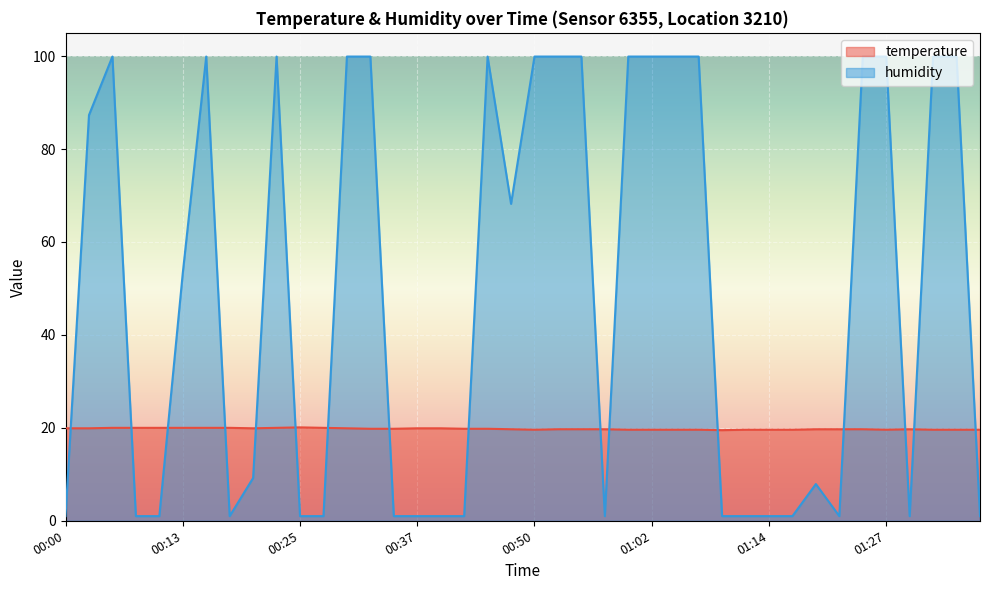

Reading left to right, what are all the values shown in this chart?

temperature: 00:00=19.9	00:03=19.9	00:05=20.0	00:08=20.0	00:10=20.0	00:13=20.0	00:15=20.0	00:17=20.0	00:20=19.9	00:22=20.0	00:25=20.1	00:27=20.0	00:30=19.9	00:32=19.8	00:35=19.8	00:37=19.9	00:40=19.9	00:42=19.8	00:45=19.8	00:47=19.7	00:50=19.6	00:52=19.7	00:55=19.7	00:57=19.7	01:00=19.6	01:02=19.6	01:05=19.6	01:07=19.6	01:10=19.5	01:12=19.6	01:14=19.6	01:17=19.6	01:19=19.7	01:22=19.7	01:24=19.7	01:27=19.6	01:29=19.7	01:32=19.6	01:34=19.6	01:37=19.6
humidity: 00:00=1.0	00:03=87.3	00:05=99.9	00:08=1.0	00:10=1.0	00:13=53.3	00:15=99.9	00:17=1.0	00:20=9.2	00:22=99.9	00:25=1.0	00:27=1.0	00:30=99.9	00:32=99.9	00:35=1.0	00:37=1.0	00:40=1.0	00:42=1.0	00:45=99.9	00:47=68.2	00:50=99.9	00:52=99.9	00:55=99.9	00:57=1.0	01:00=99.9	01:02=99.9	01:05=99.9	01:07=99.9	01:10=1.0	01:12=1.0	01:14=1.0	01:17=1.0	01:19=7.9	01:22=1.0	01:24=99.9	01:27=99.9	01:29=1.0	01:32=99.9	01:34=99.9	01:37=1.0